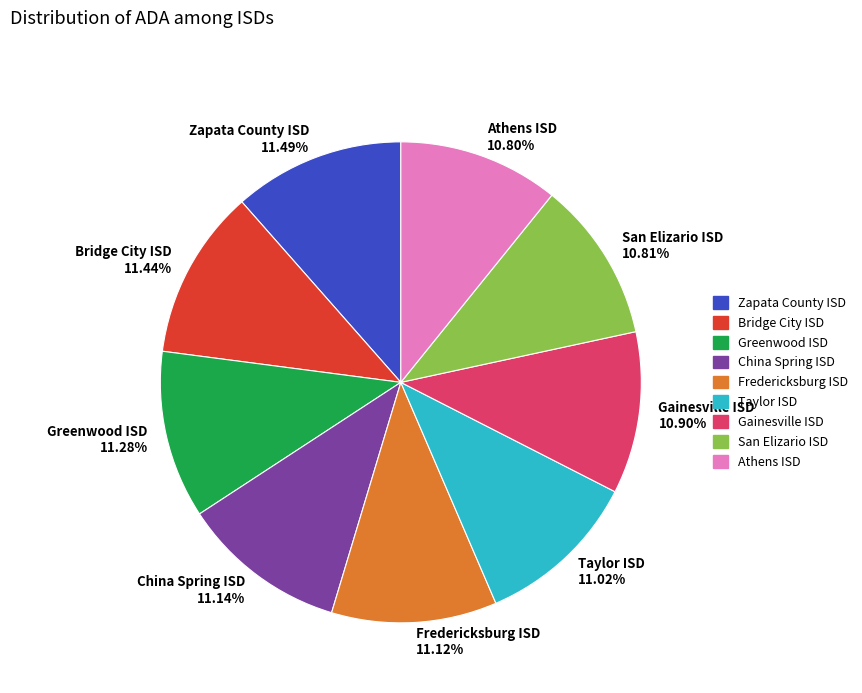

Is there a majority slice in this chart?

No